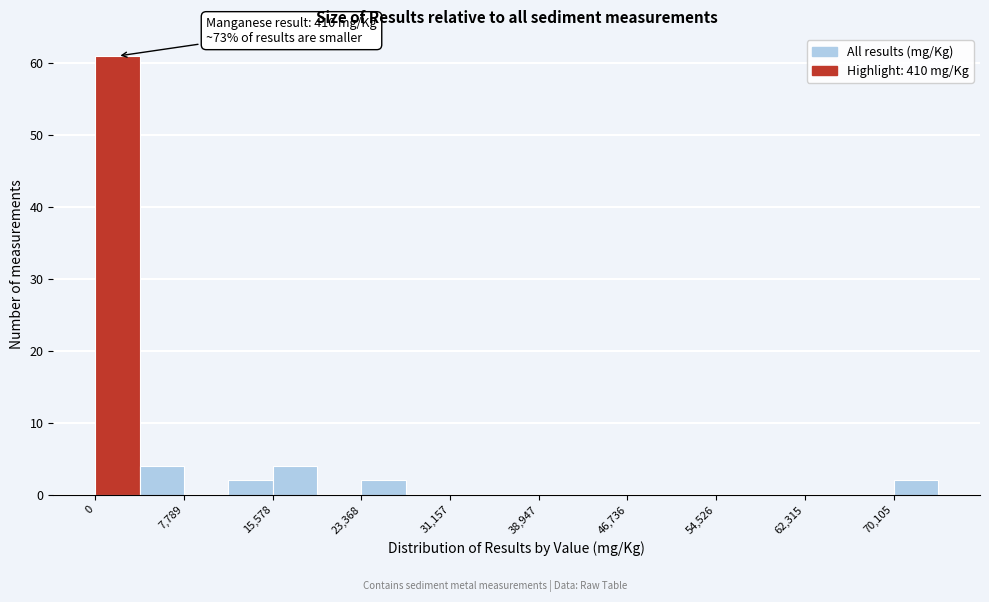

Around what value on the x-axis is the tallest bar? Give the approximate position of its centre, as read against the axis.

2000